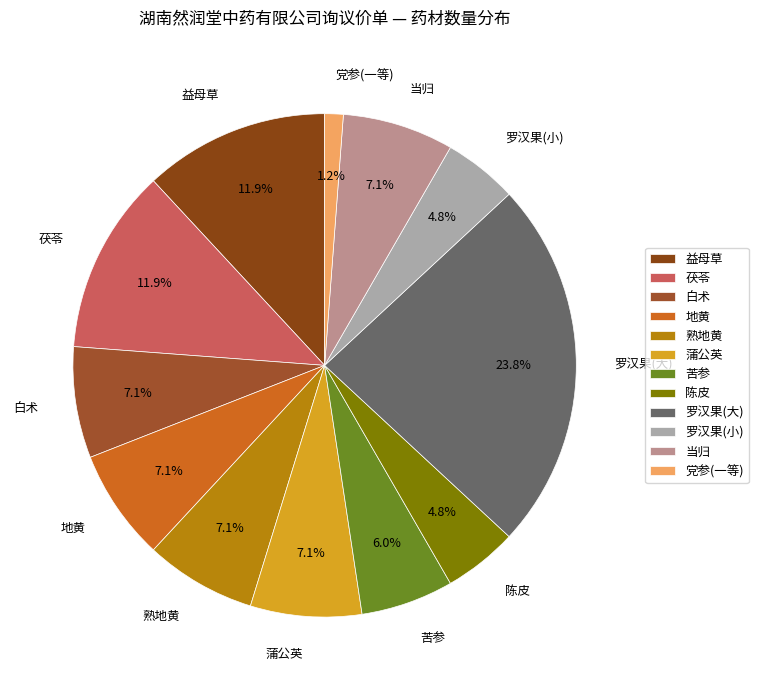

Which has a higher value, 蒲公英 or 罗汉果(小)?

蒲公英